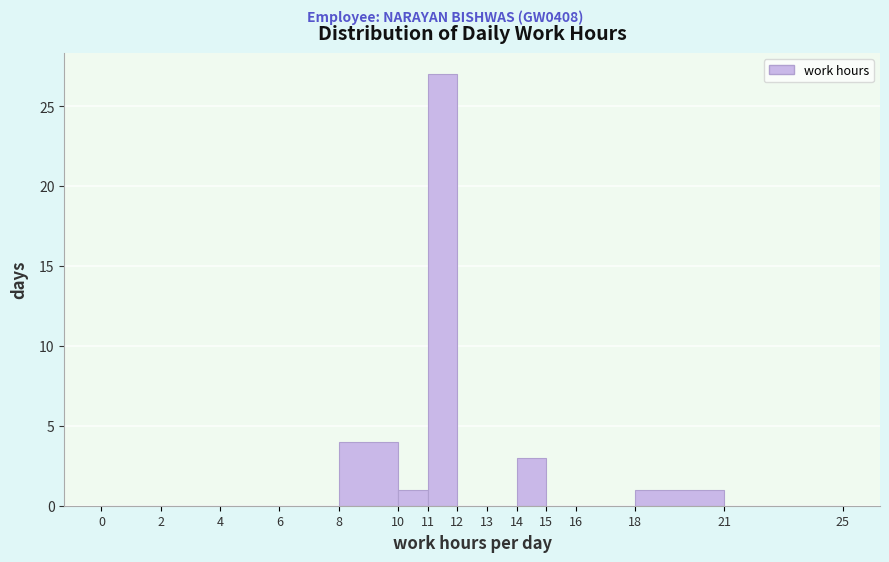

How tall is the bar that spans 18 to 21 on the x-axis? The values are not printed on the chart, so give them approximately, as read against the axis.

1